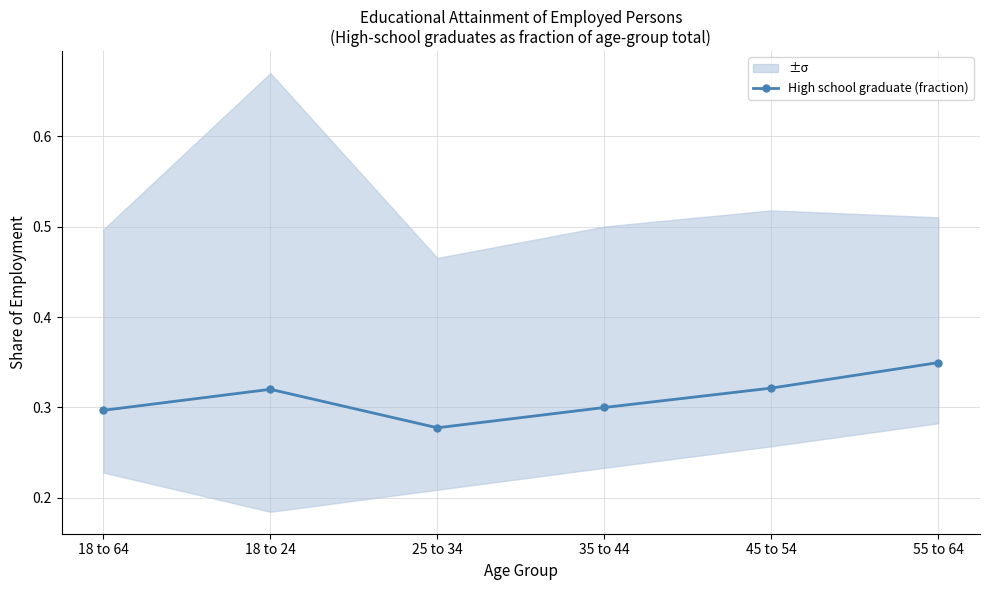

True or false: there are more than 0 points higher than both neighbors.

True